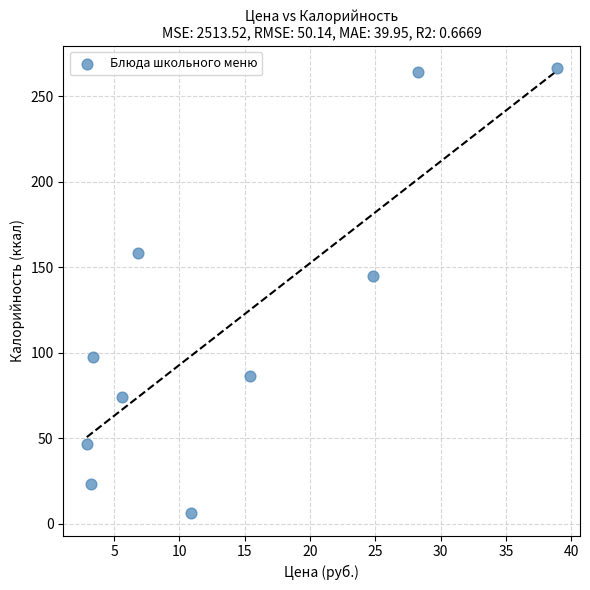

What is the average Y value?

116.8